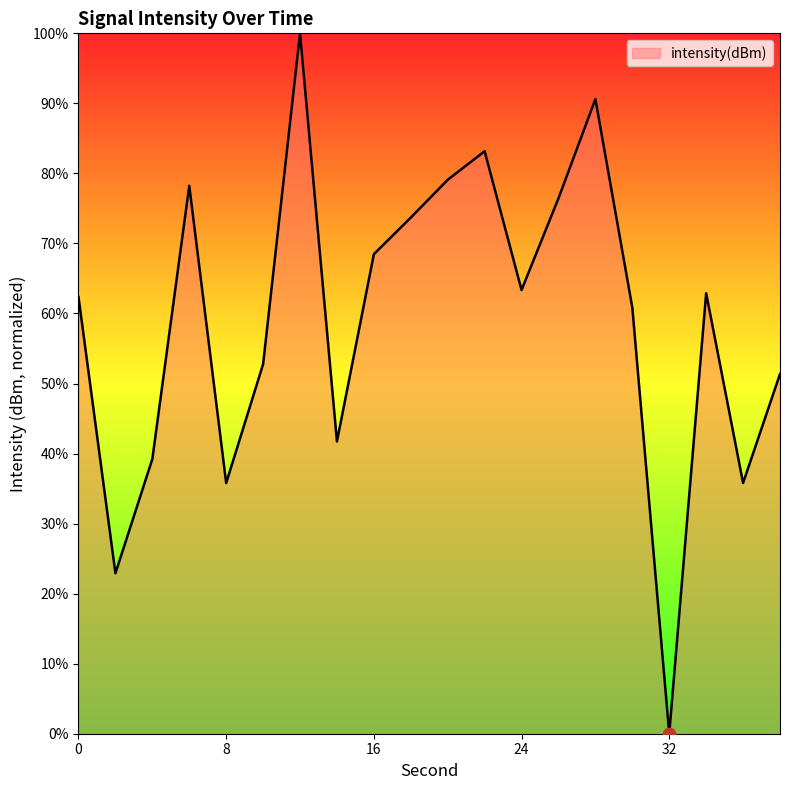

What is the difference between the maximum and minimum values?

100.0